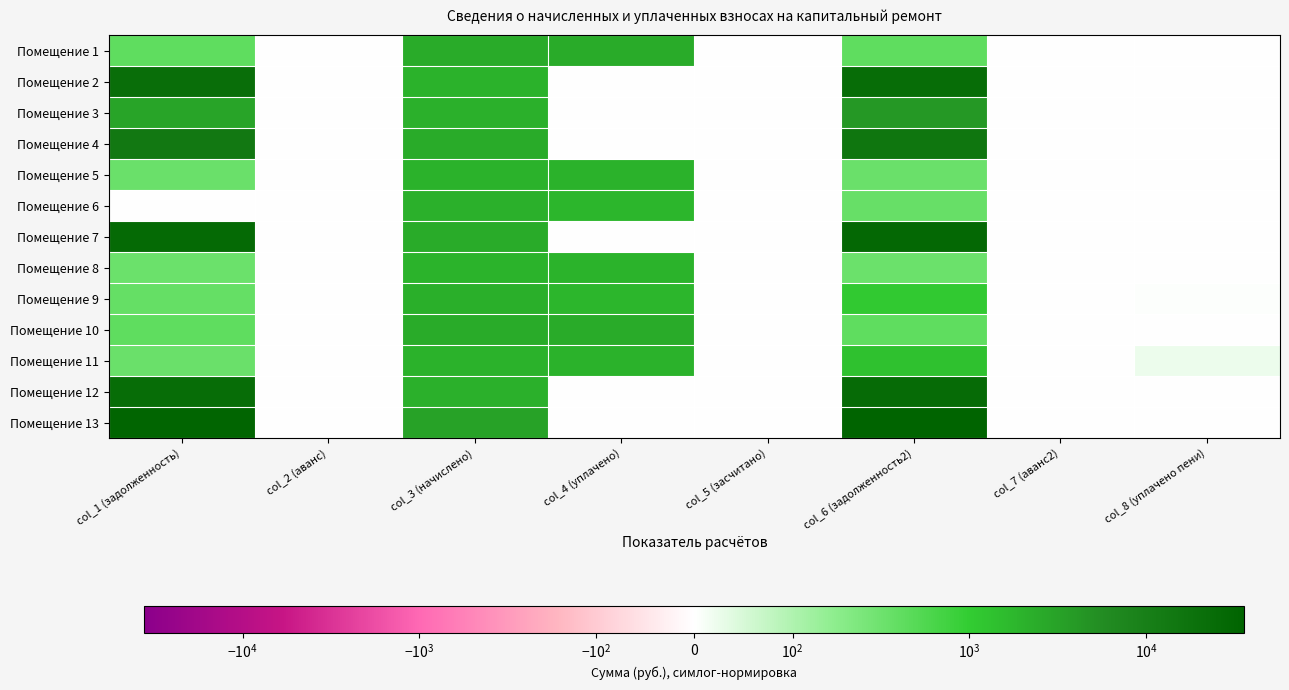

At col_7 (аванс2), list the series in order from largest to smallest.

Помещение 1, Помещение 2, Помещение 3, Помещение 4, Помещение 5, Помещение 6, Помещение 7, Помещение 8, Помещение 9, Помещение 10, Помещение 11, Помещение 12, Помещение 13